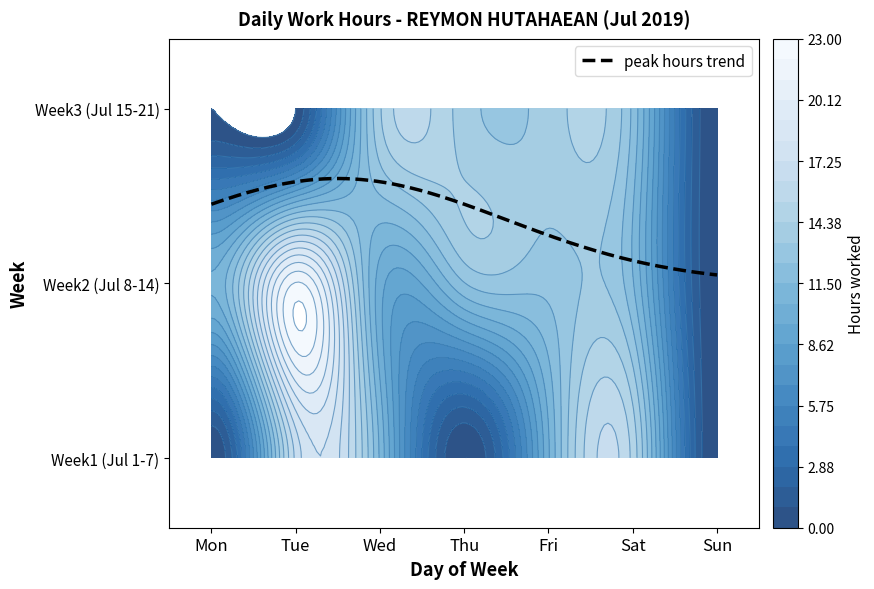

At which label does 3 reach its minimum?

Mon